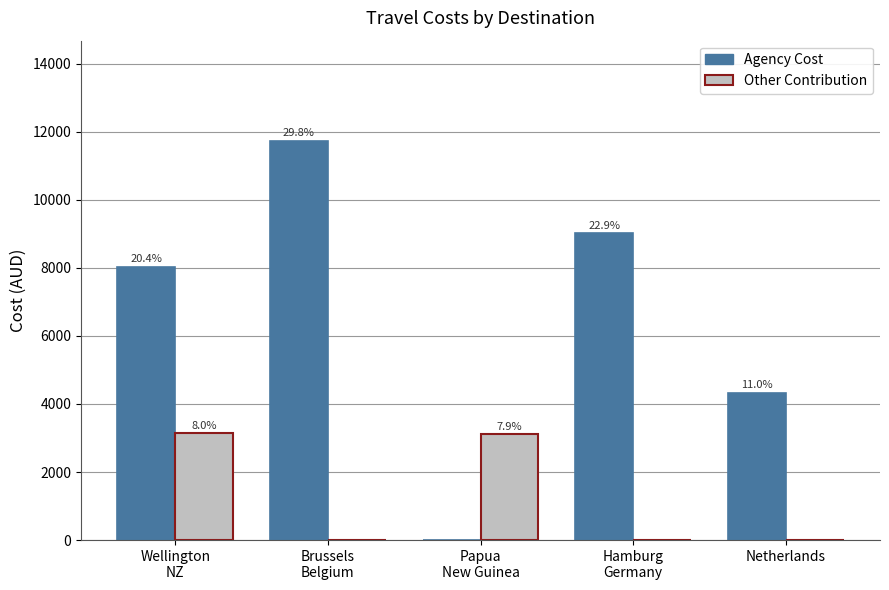

What are all the series names shown in the legend?

Agency Cost, Other Contribution